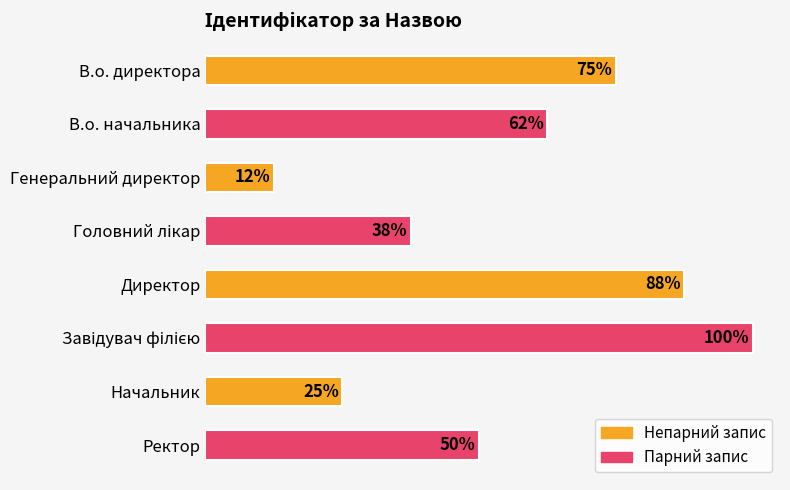

Rank the categories by value from lowest to highest.

Генеральний директор, Начальник, Головний лікар, Ректор, В.о. начальника, В.о. директора, Директор, Завідувач філією